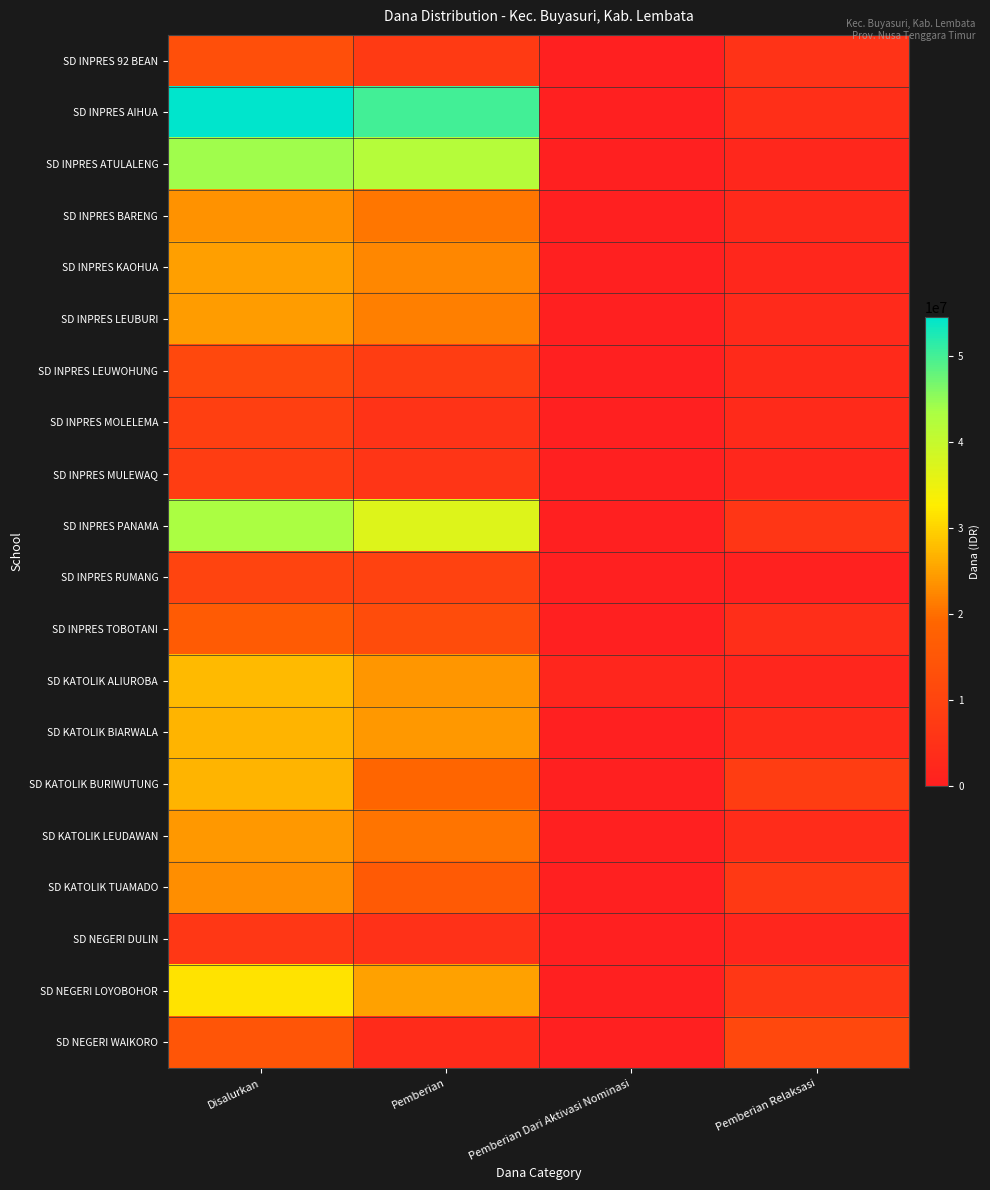

What is the difference between the highest and lowest values at Pemberian Dari Aktivasi Nominasi?

1800000